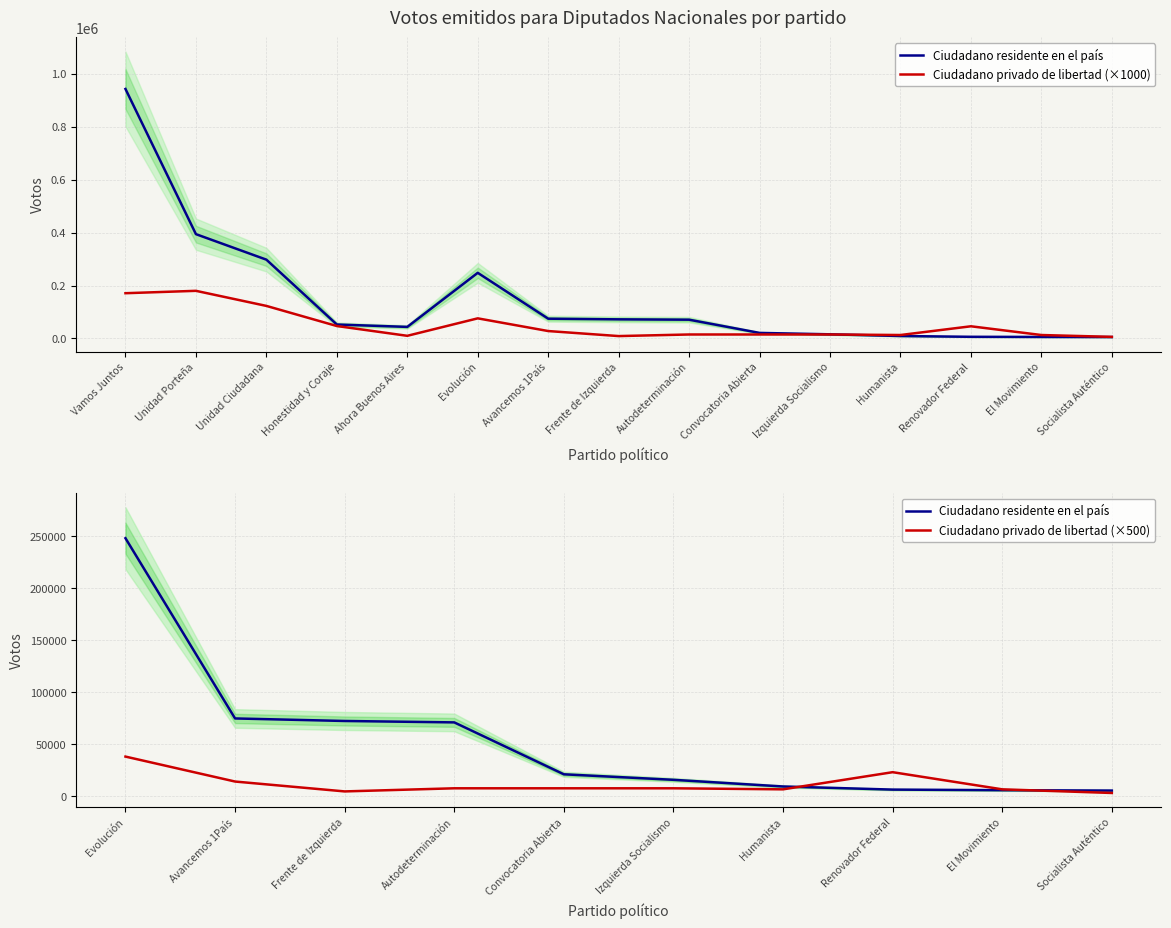

Rank the series at Convocatoria Abierta from lowest to highest value.

Ciudadano privado de libertad, Ciudadano residente en el país